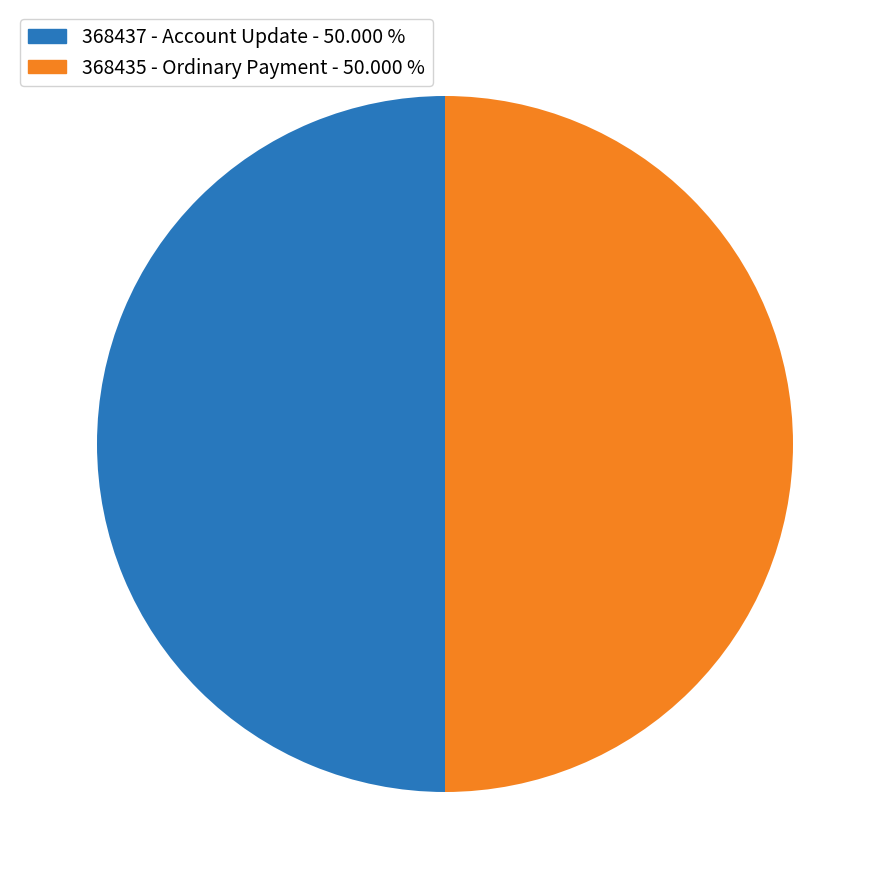

Approximately how many times larger is the value at 368437 compared to 368435?

1.0